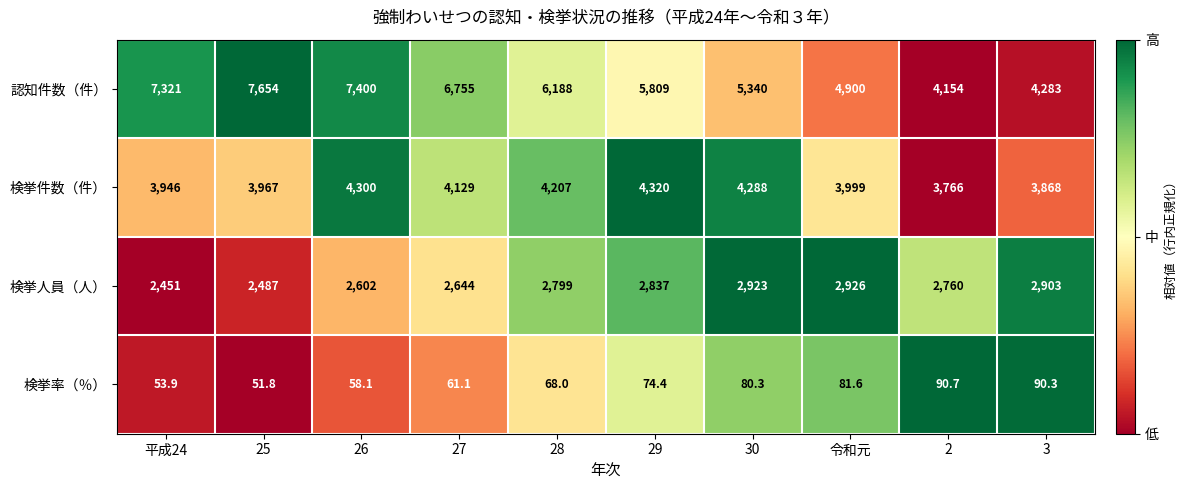

Which series has the widest spread of values?

認知件数（件）